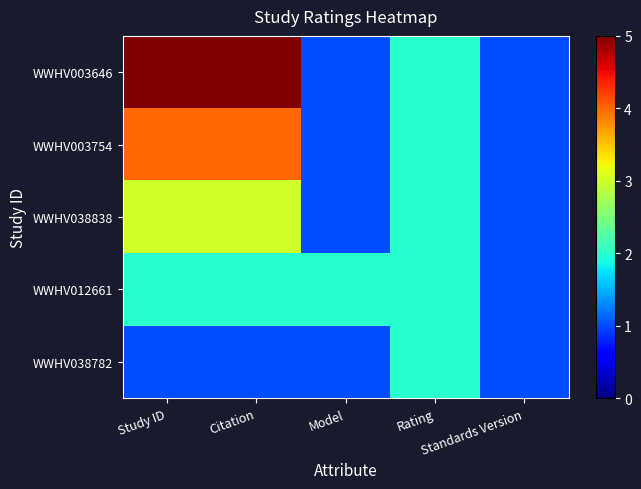

At which category is the sum across all series the highest?

Study ID